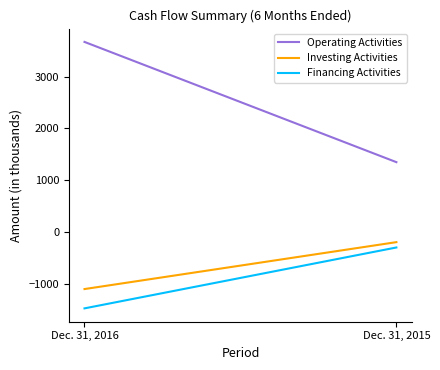

Between Dec. 31, 2016 and Dec. 31, 2015, which series saw the biggest shift?

Operating Activities